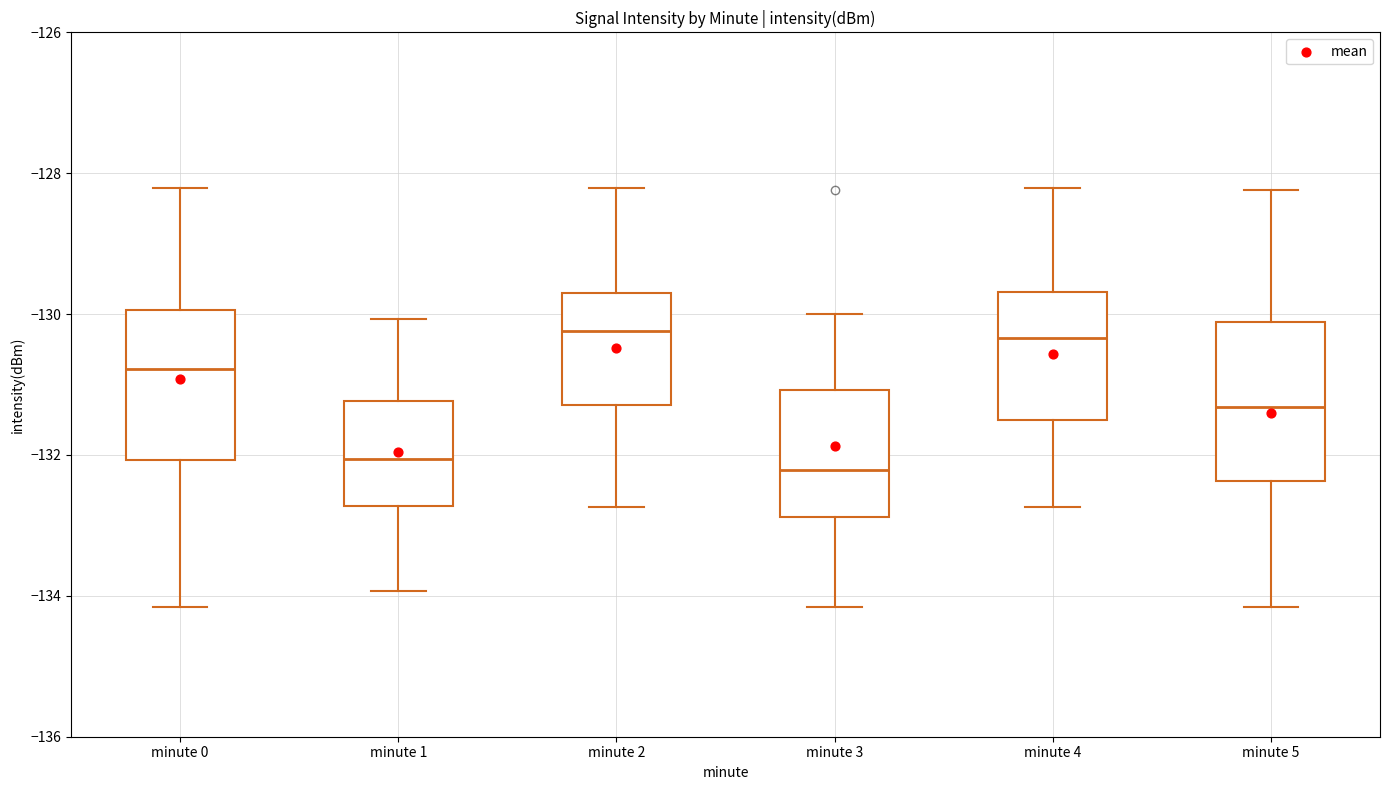

Where does the median line of the box for minute 5 sit on the y-axis? The values are not printed on the chart, so give them approximately, as read against the axis.

-131.4